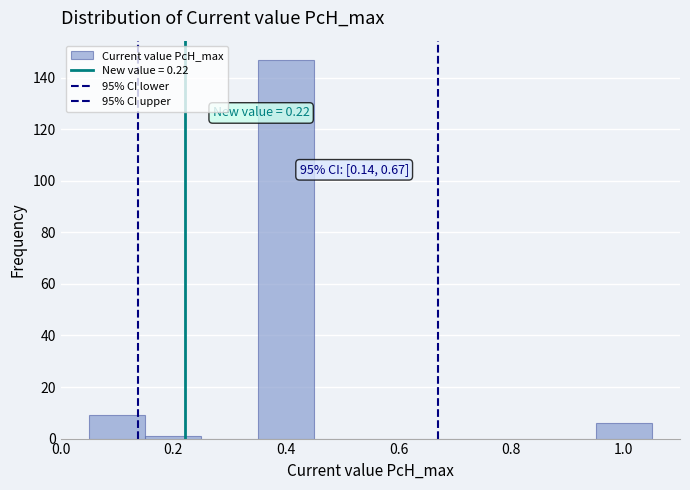

Which range on the x-axis has the tallest bar?

0.35 to 0.45